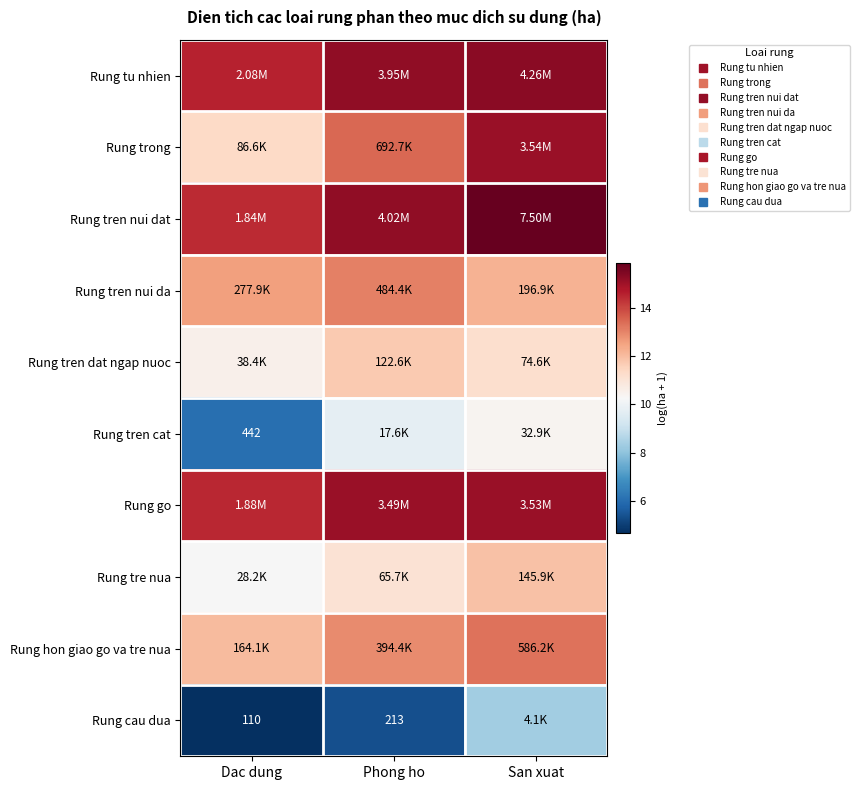

What is the average value of the Rung trong series?

13.3